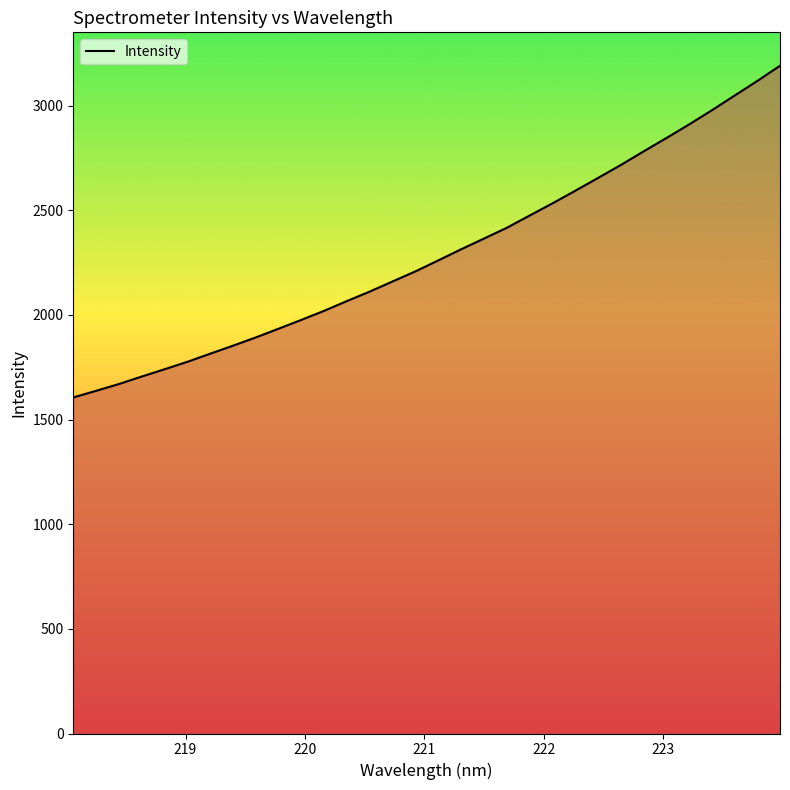

What is the minimum value shown in the chart?

1605.6